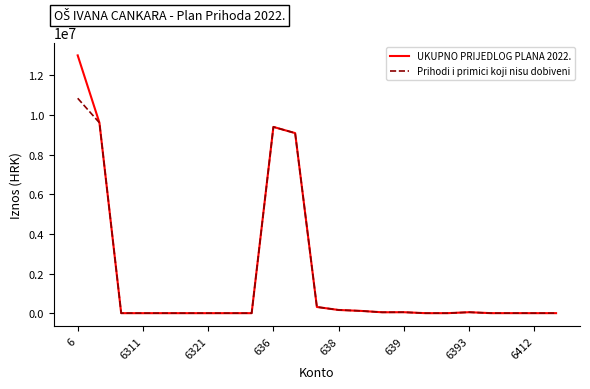

Rank the series by their maximum value, from highest to lowest.

UKUPNO PRIJEDLOG PLANA 2022., Prihodi i primici koji nisu dobiveni